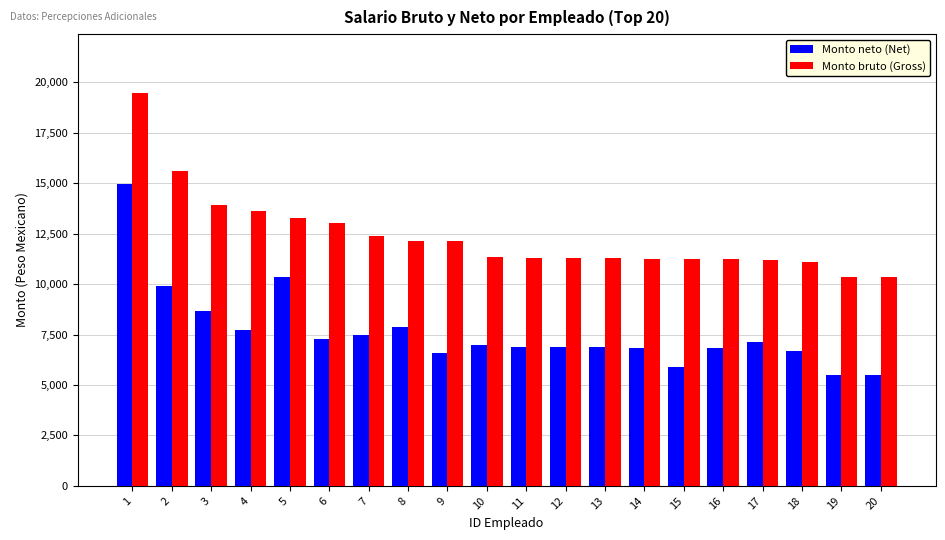

Count the number of data series in this chart.

2